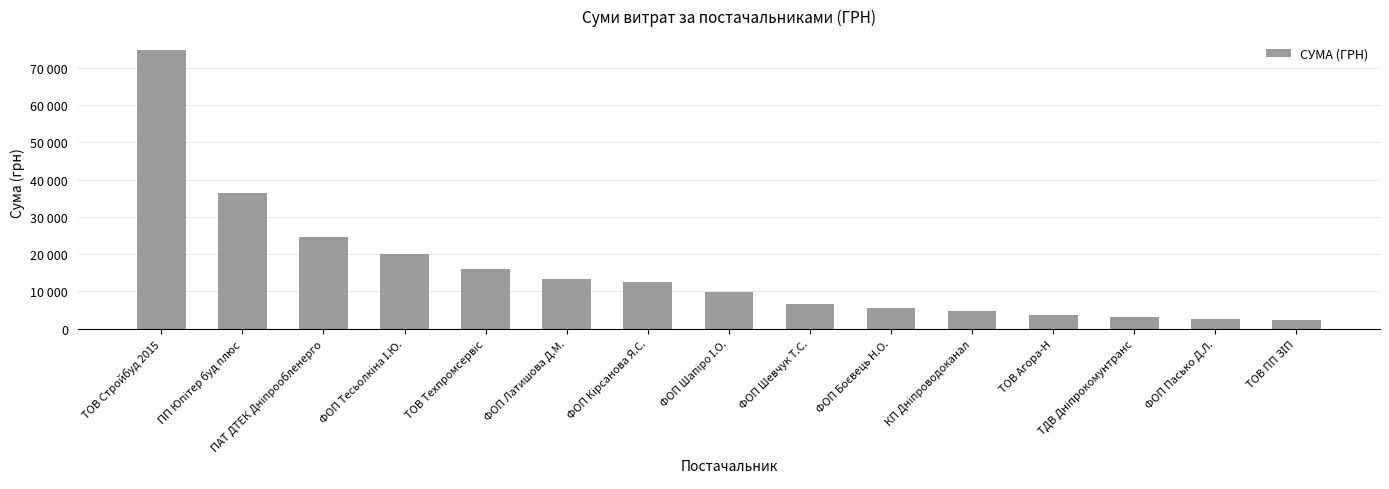

Does the chart contain any negative values?

No